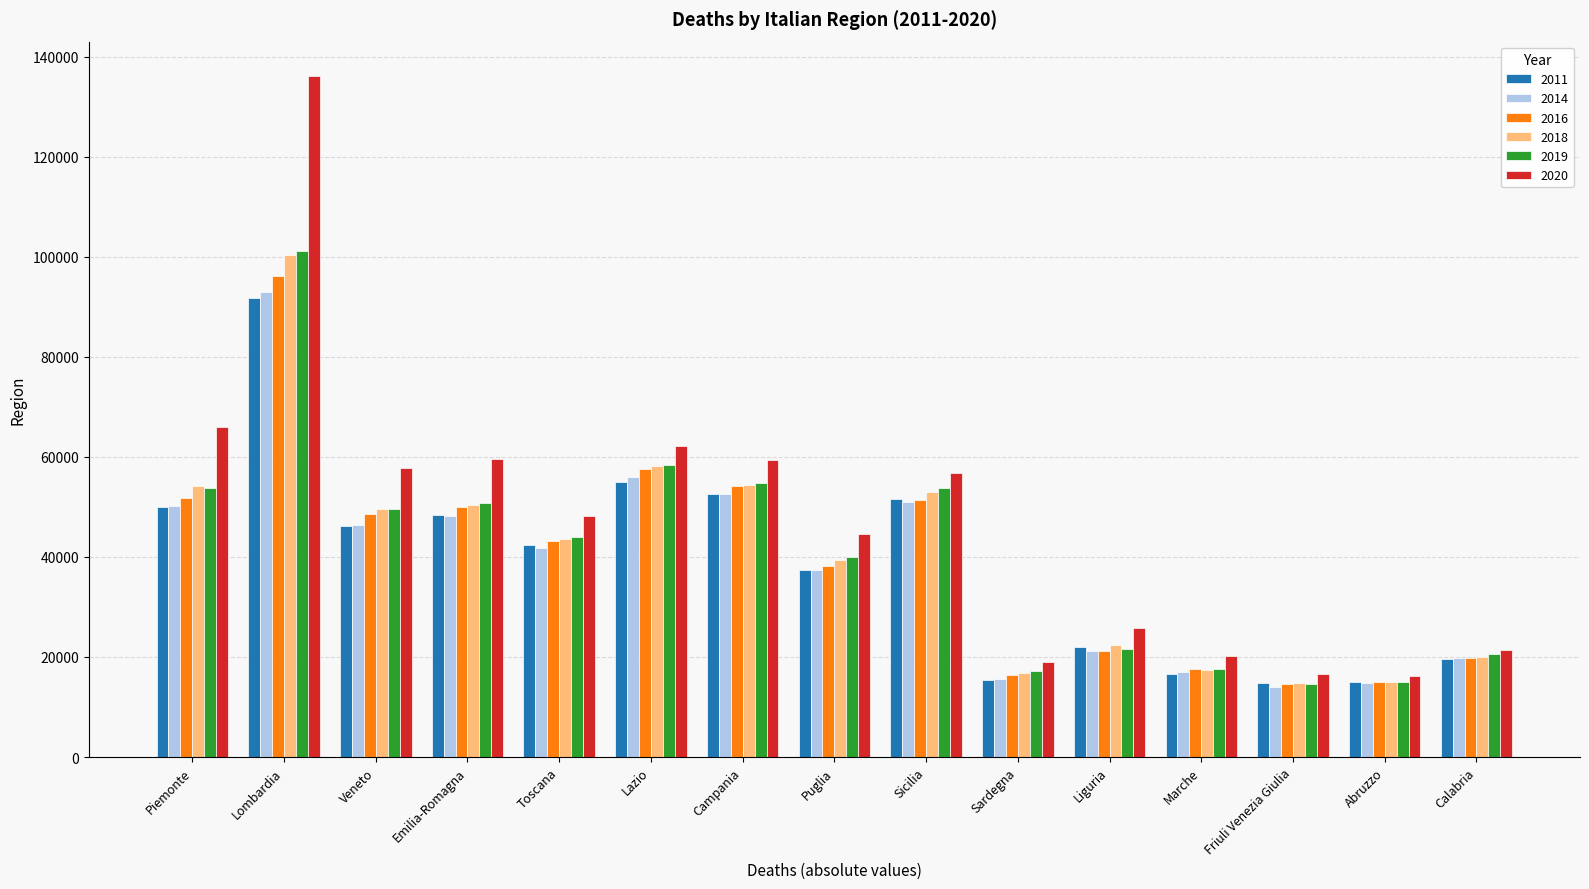

How many bars are there in total?

90